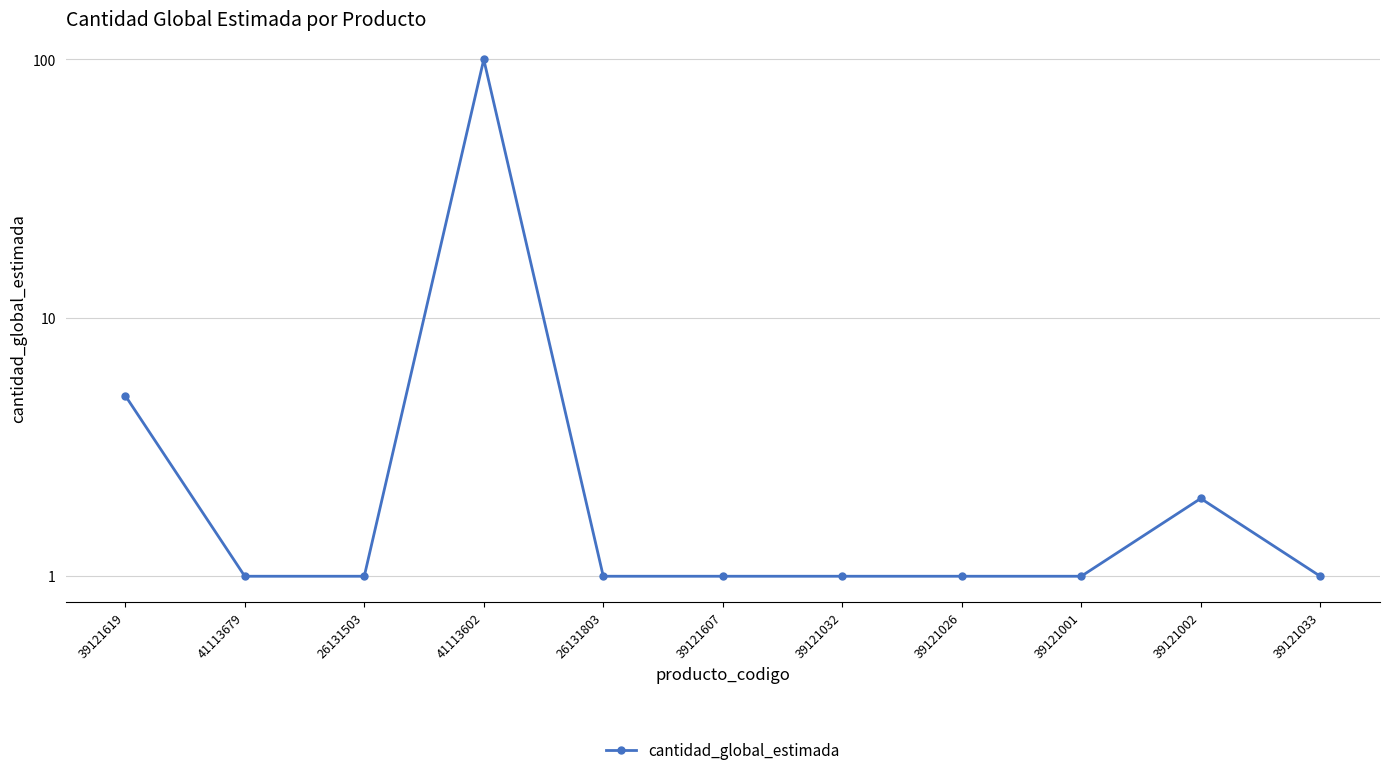

Reading left to right, what are all the values shown in this chart?

39121619=5	41113679=1	26131503=1	41113602=100	26131803=1	39121607=1	39121032=1	39121026=1	39121001=1	39121002=2	39121033=1